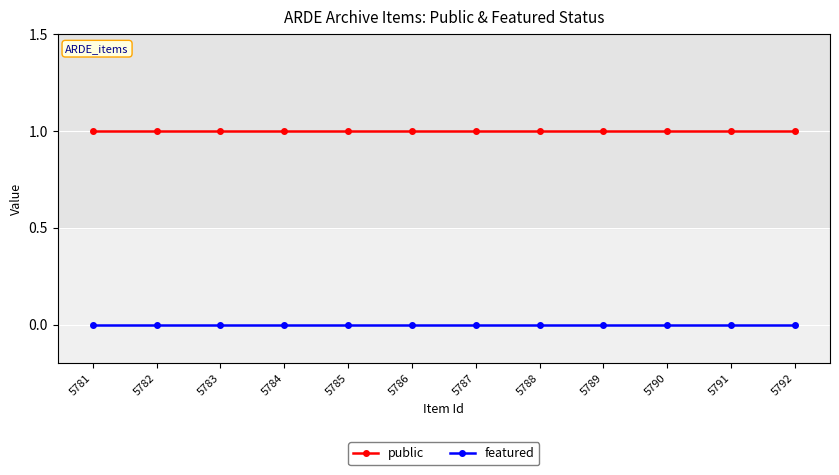

True or false: featured and public cross at least once.

False